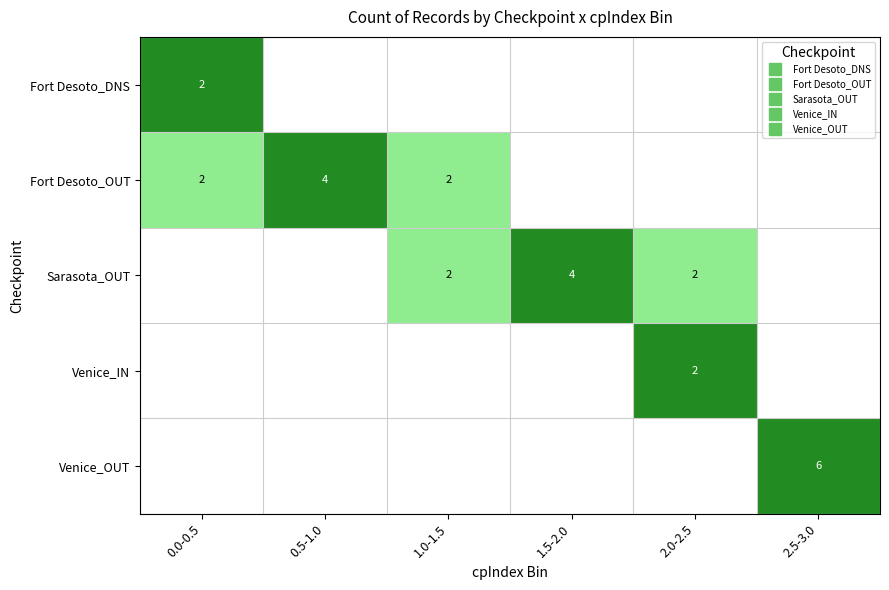

Which series has the largest total across all categories?

Fort Desoto_OUT